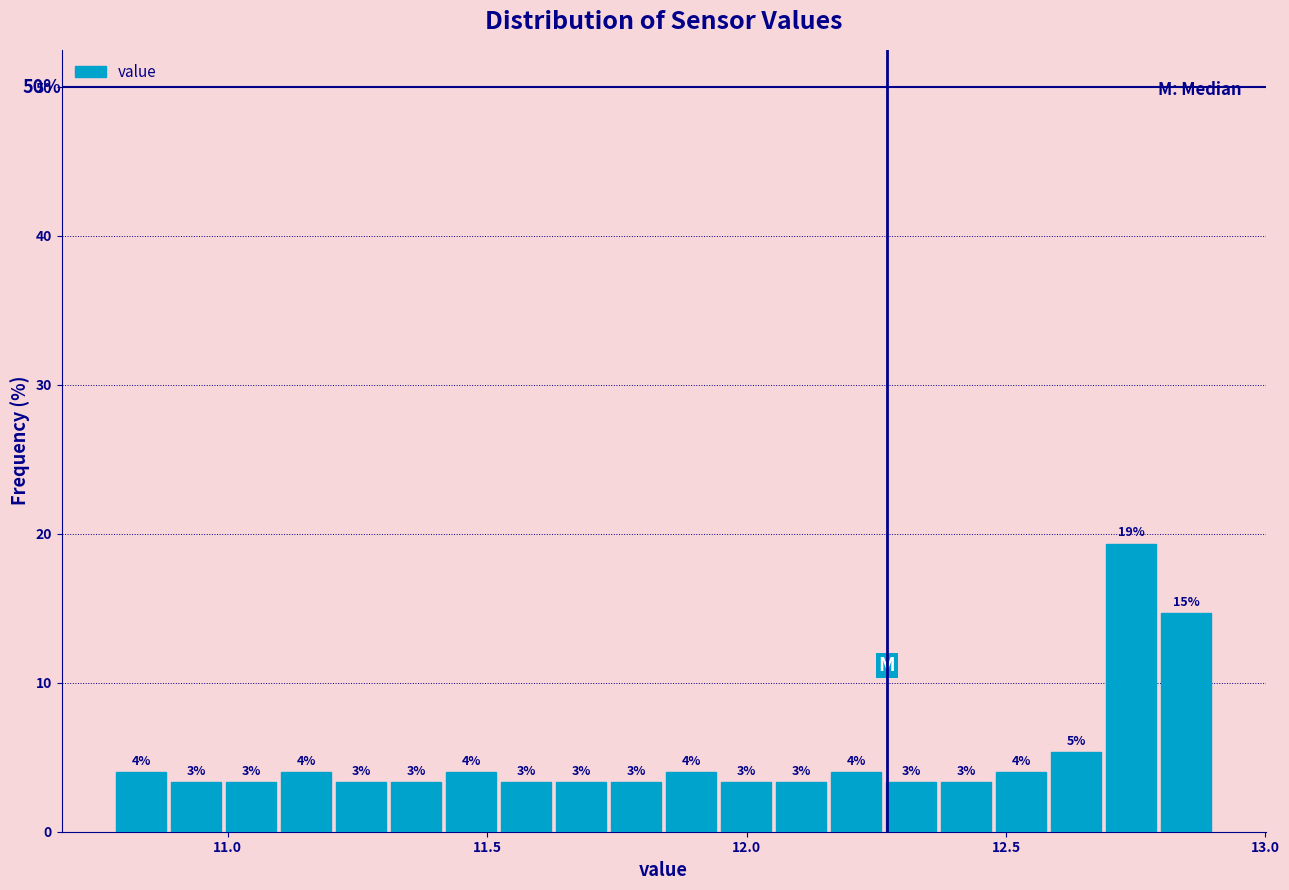

Read against the x-axis, roughly where is the centre of the tallest bar?

12.75